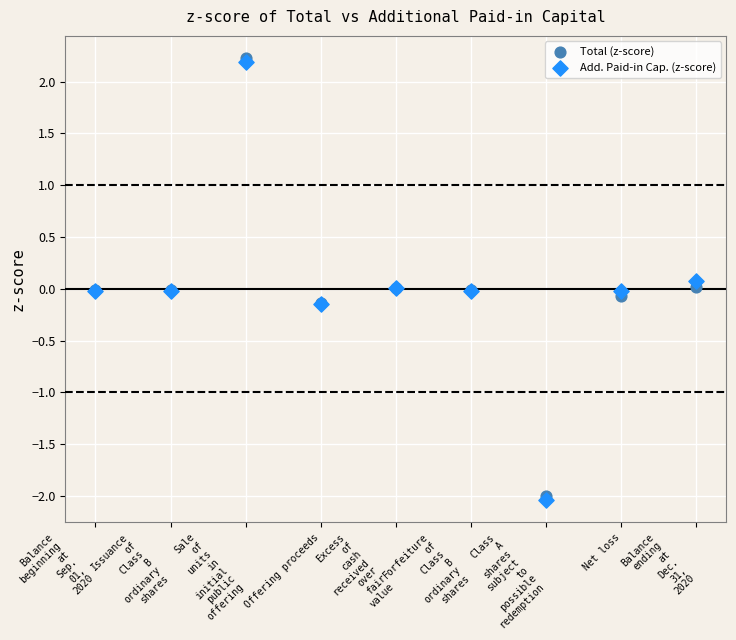

What are all the series names shown in the legend?

Total (z-score), Add. Paid-in Cap. (z-score)